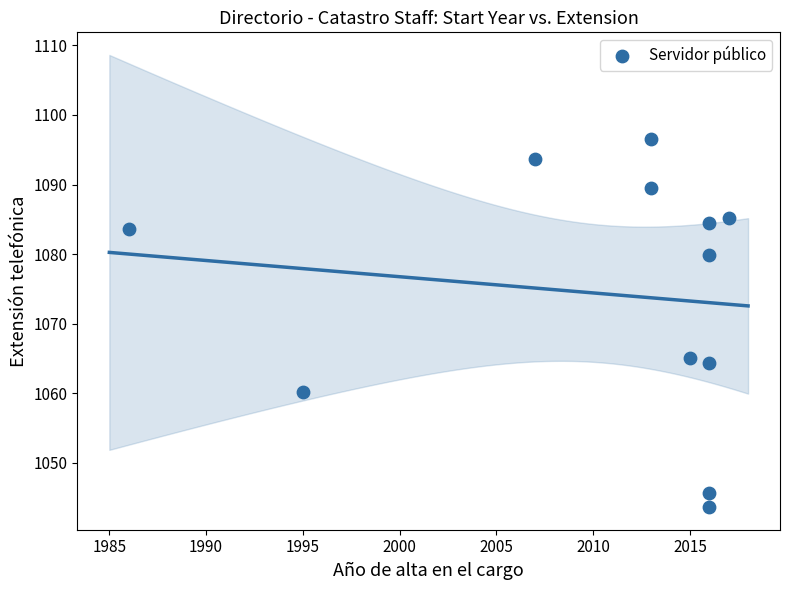

What is the average X value?

2010.5